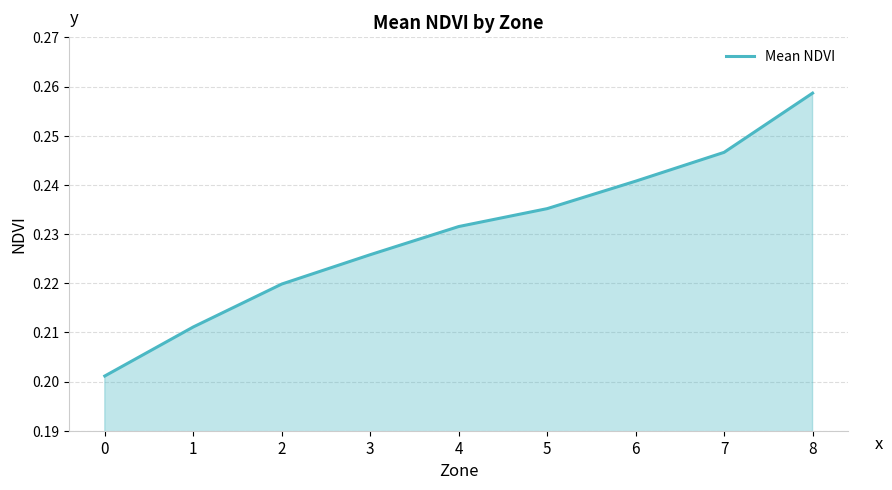

At which category does the chart reach its peak across all series?

8